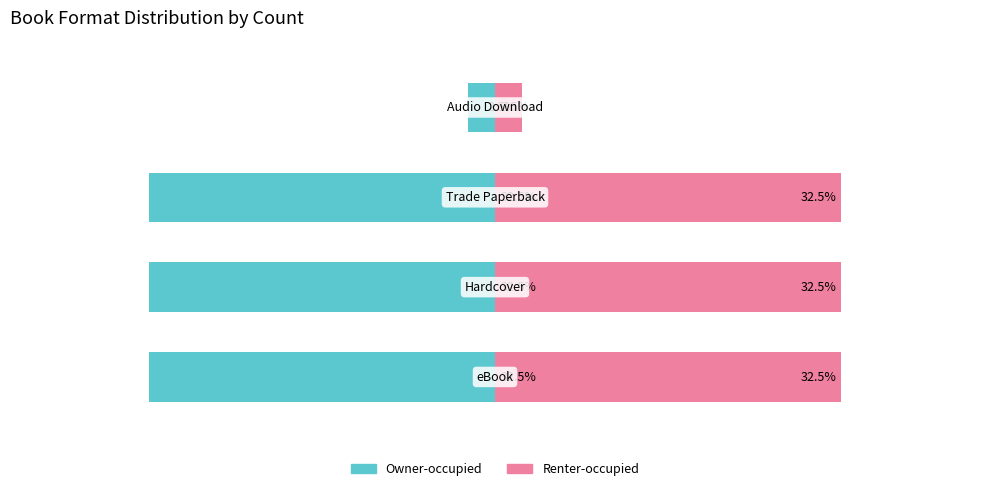

What is the sum of the Owner-occupied values at 3 and 0?

-35.0